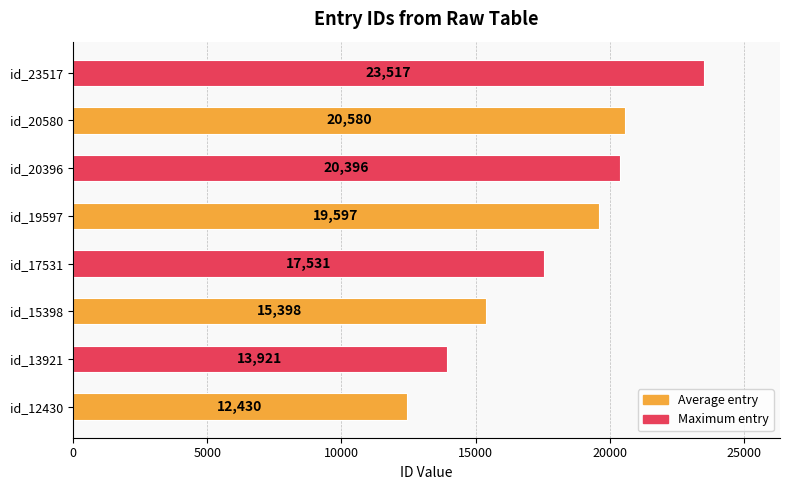

Does the chart contain any negative values?

No